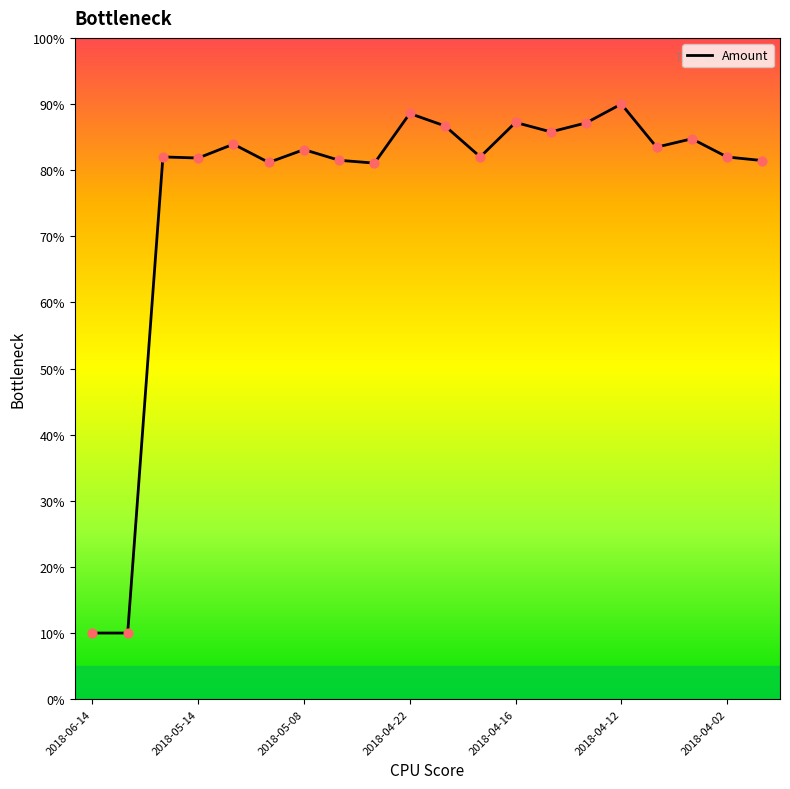

What is the difference between the maximum and minimum values?

80.0